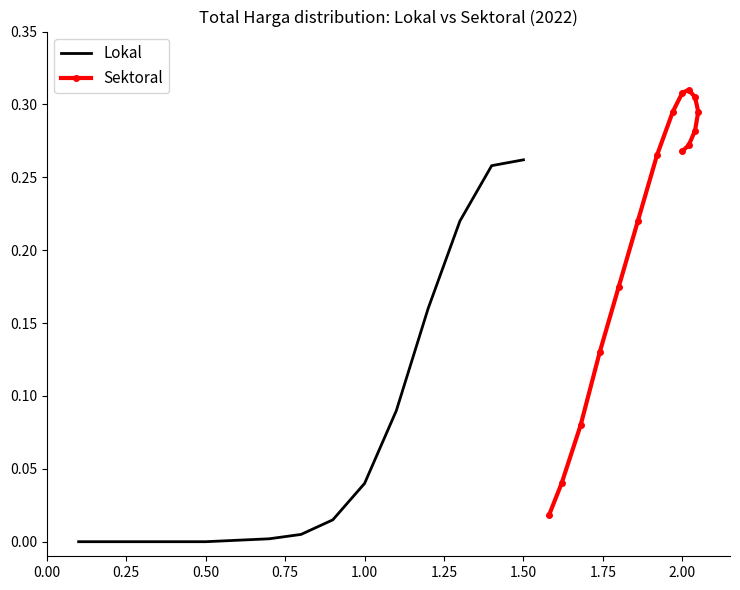

What is the sum of all Sektoral values?

3.3